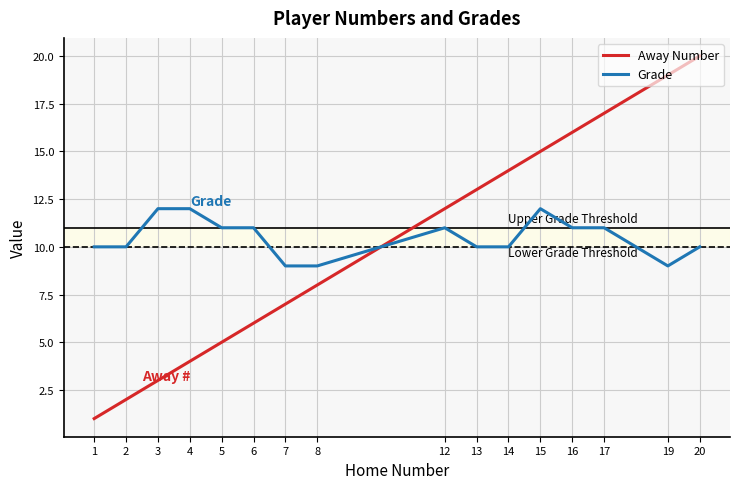

Which series changed the most between 8 and 20?

Away Number